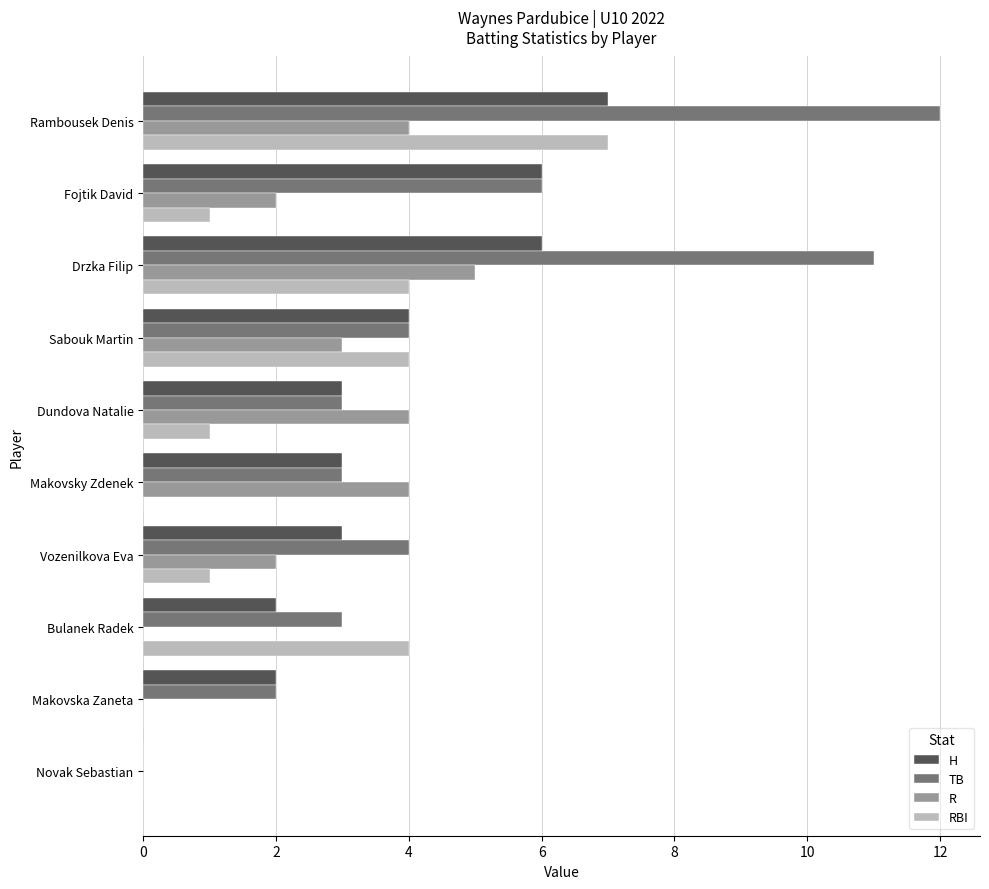

Which category has the highest value in the H series?

Rambousek Denis